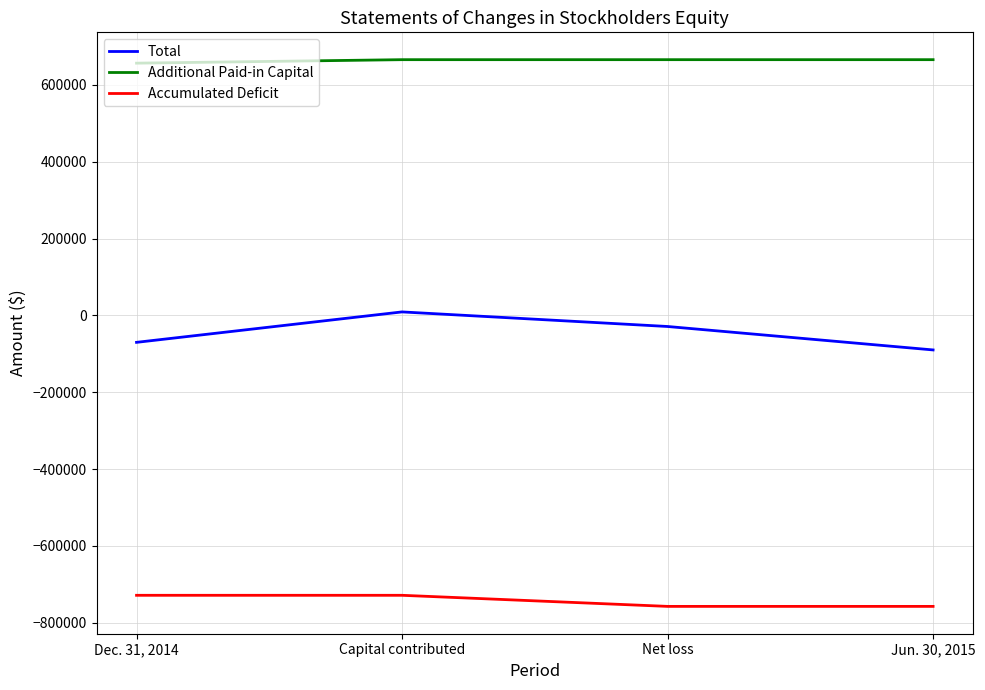

The value of Total at Dec. 31, 2014 is -70150. True or false?

True